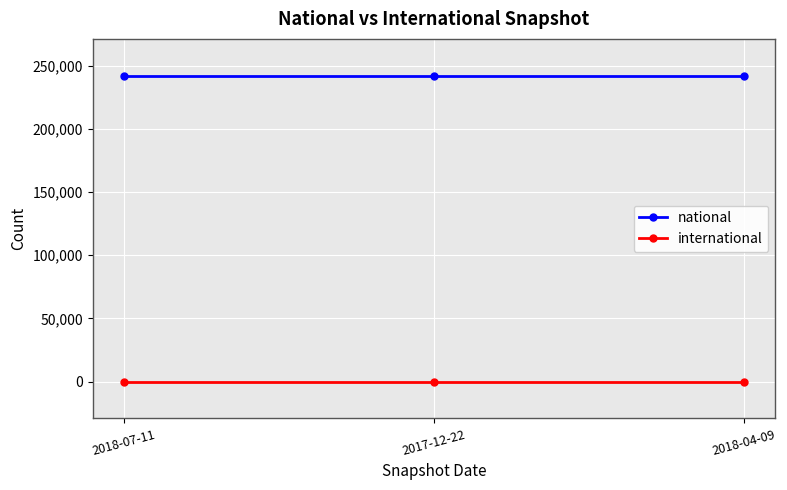

What is the highest value of the national series?

242008